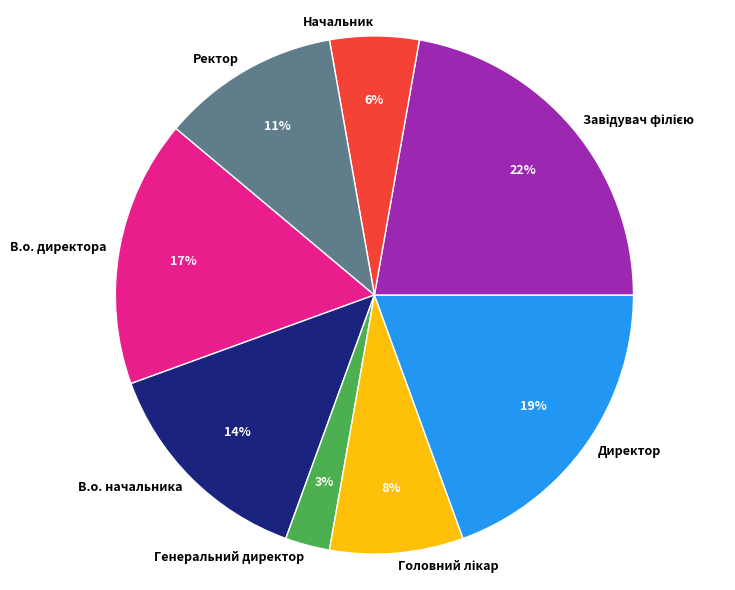

Is it true that Начальник is 13% of the pie?

False